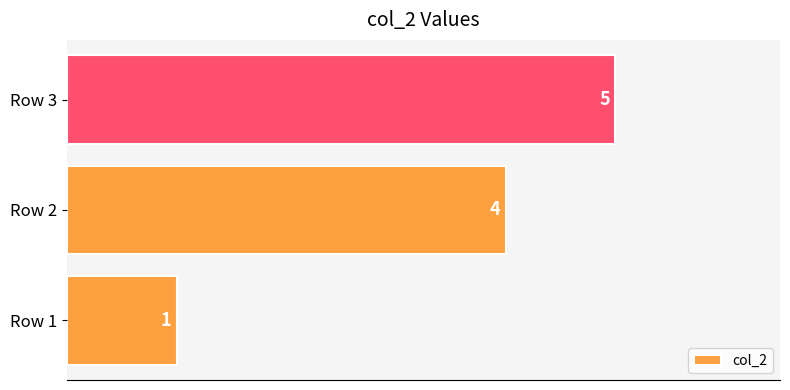

How many data points does each series have?

3